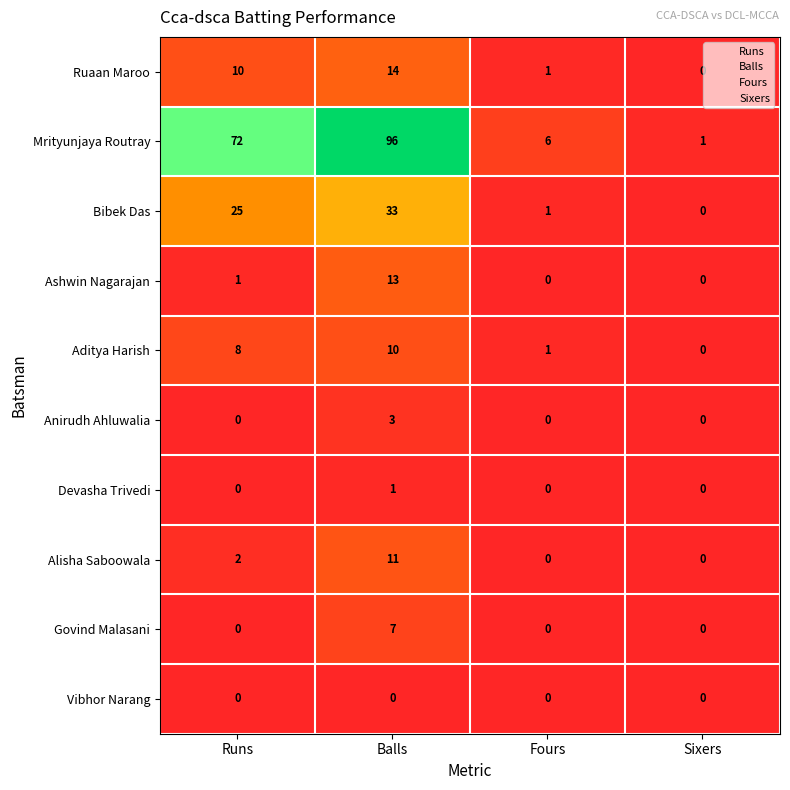

Rank the categories by Aditya Harish value from lowest to highest.

Sixers, Fours, Runs, Balls